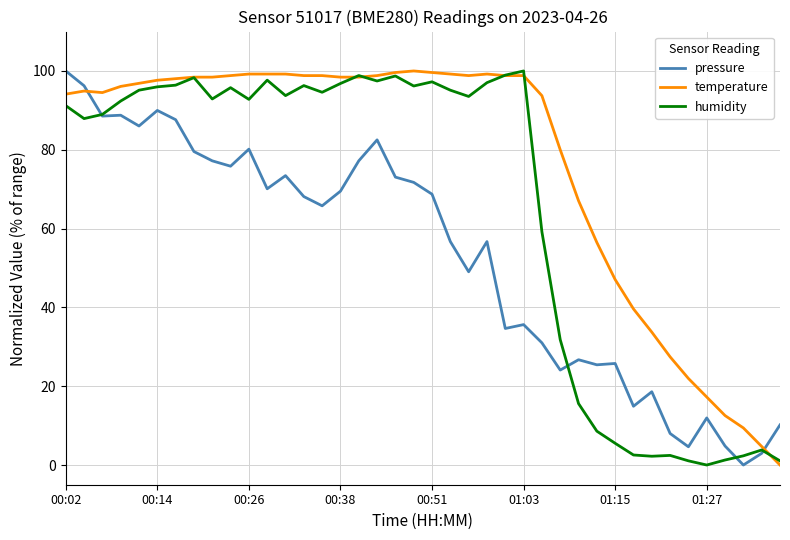

What is the average value of the humidity series?

65.4